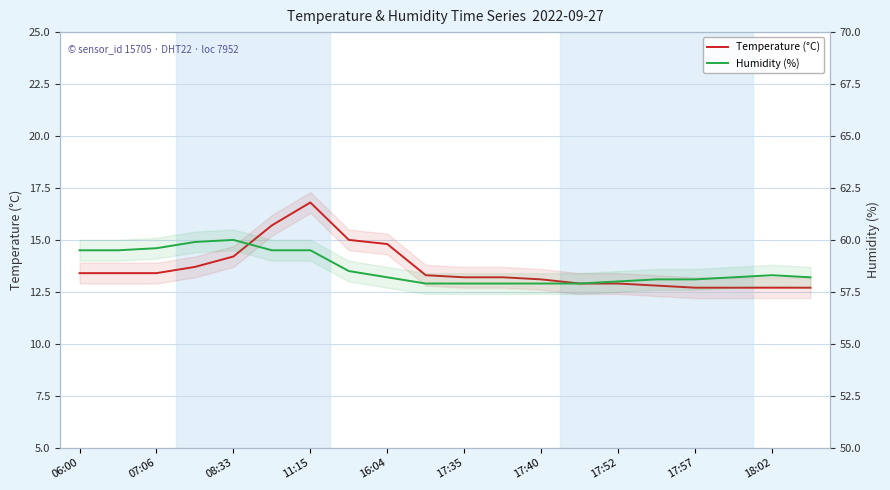

Between 16:04 and 17:35, which series saw the biggest shift?

Temperature (°C)